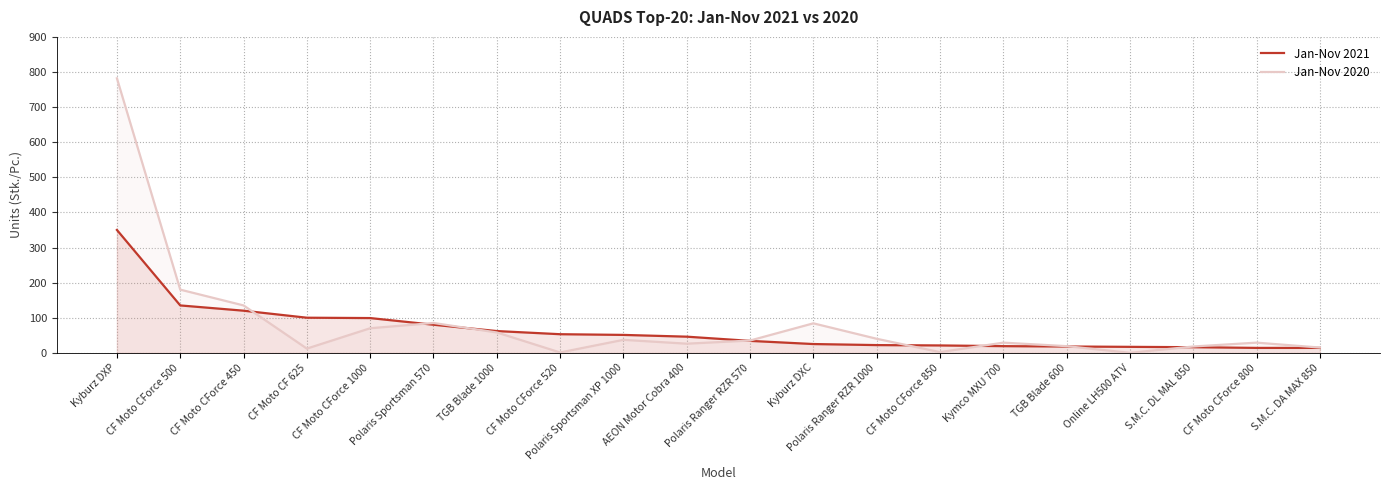

True or false: Jan-Nov 2020 has more than 2 points higher than both neighbors.

True